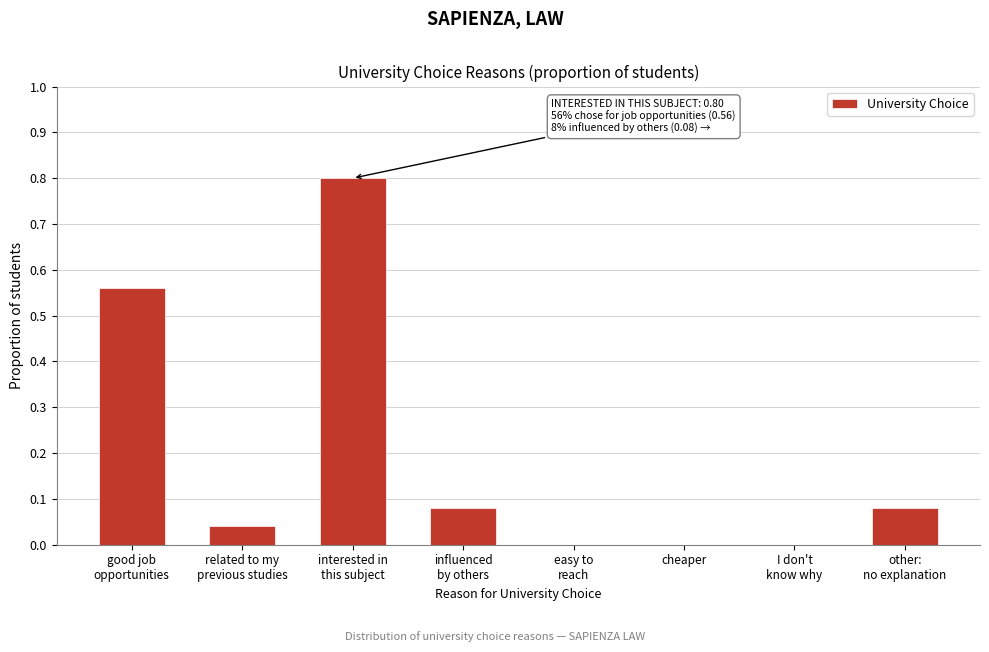

True or false: the data shows 0.0 at cheaper.

True